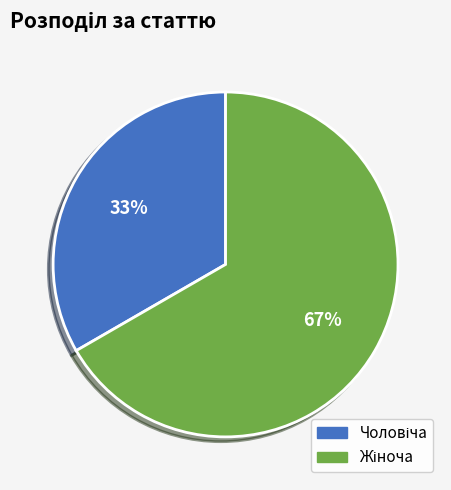

Is there any slice that represents more than half of the pie?

Yes